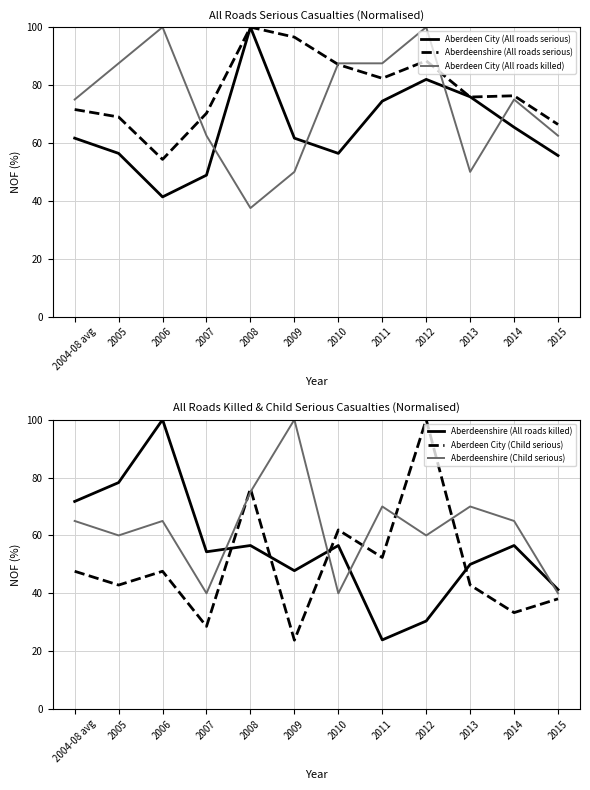

How many lines are shown in the chart?

6